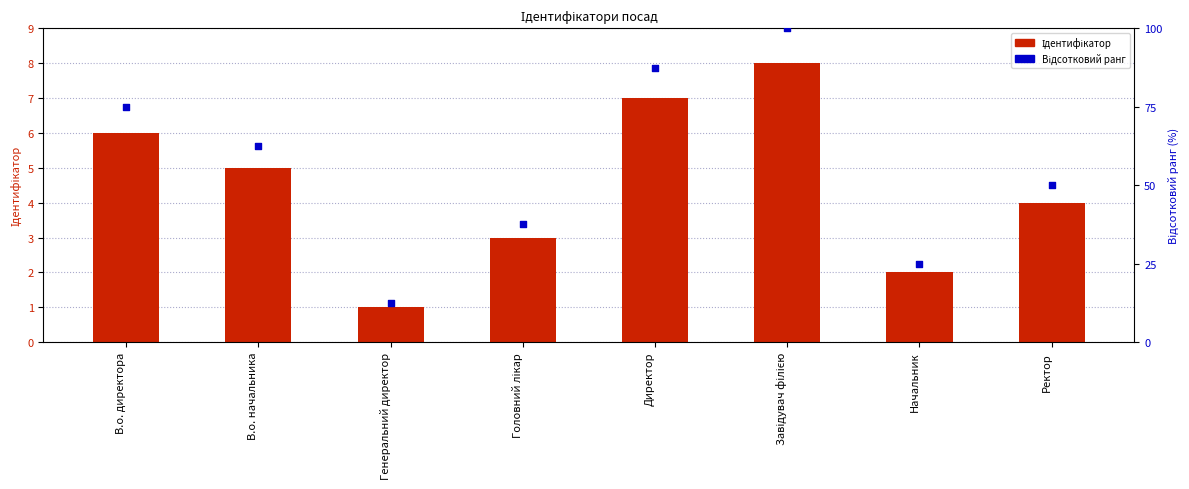

What are all the series names shown in the legend?

Ідентифікатор, Відсотковий ранг